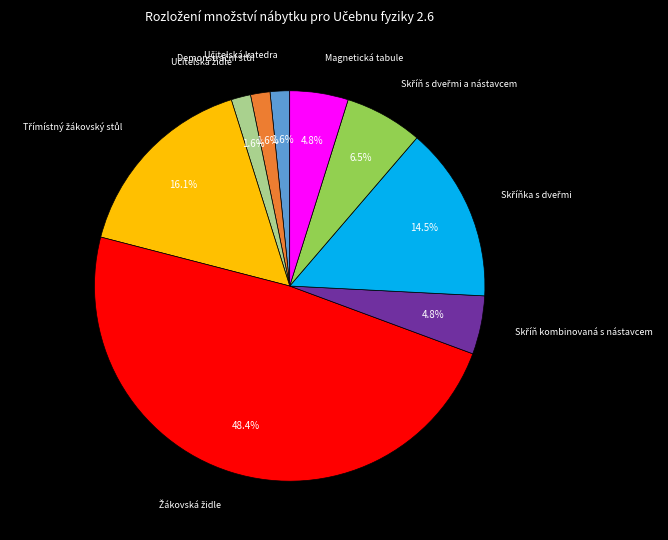

How many segments does this pie chart have?

9